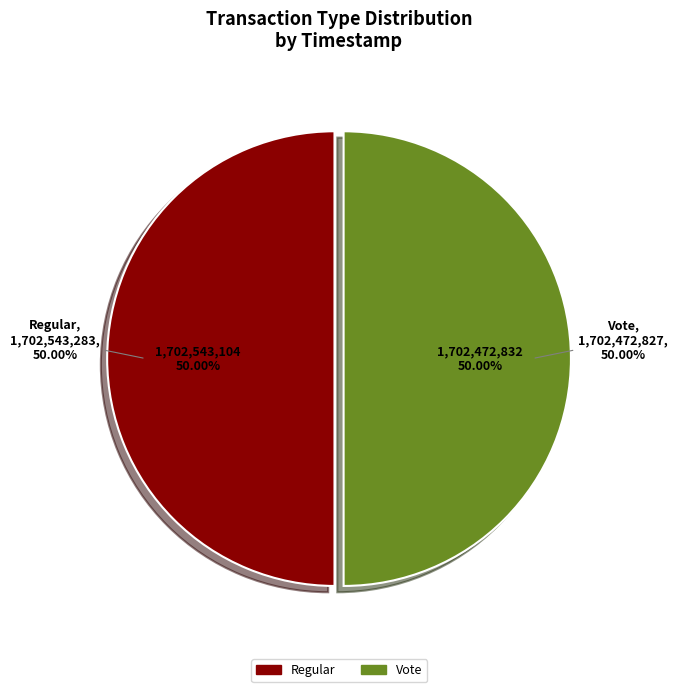

Is there a majority slice in this chart?

Yes